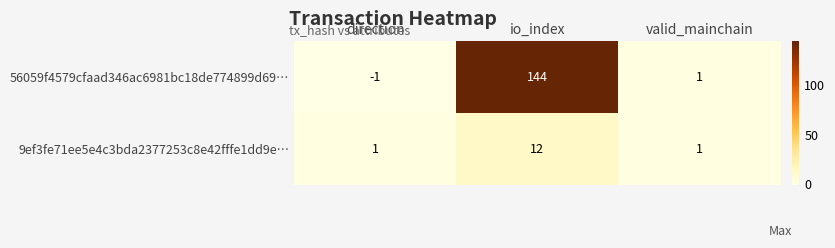

What is the total value across all series at io_index?

156